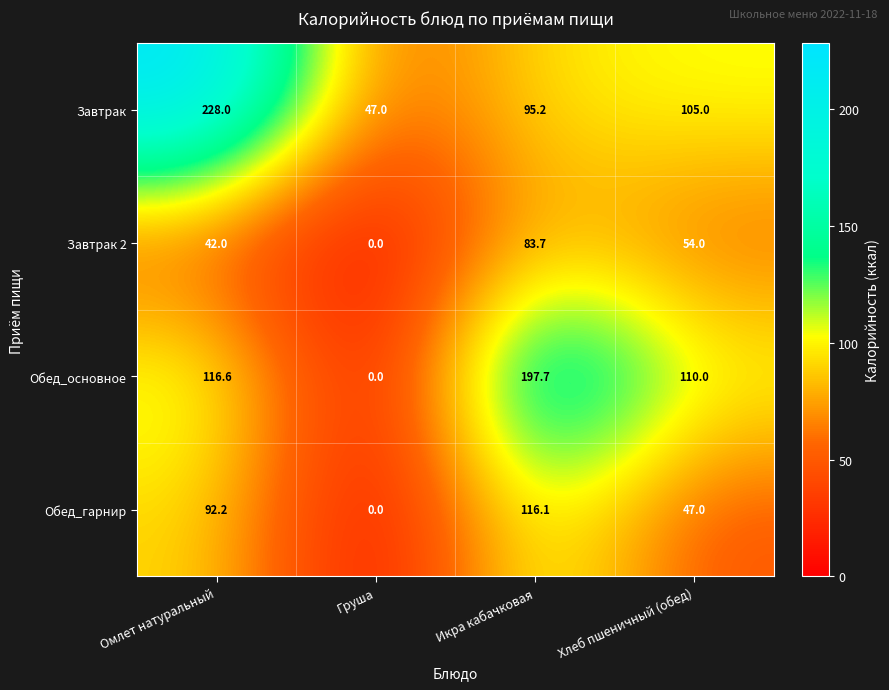

At Хлеб пшеничный (обед), list the series in order from largest to smallest.

Обед_основное, Завтрак, Завтрак 2, Обед_гарнир